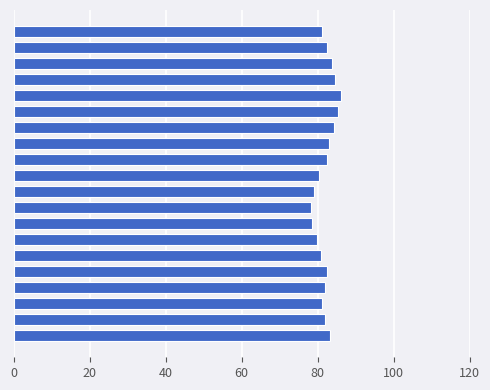

What is the sum of all values?

1641.7